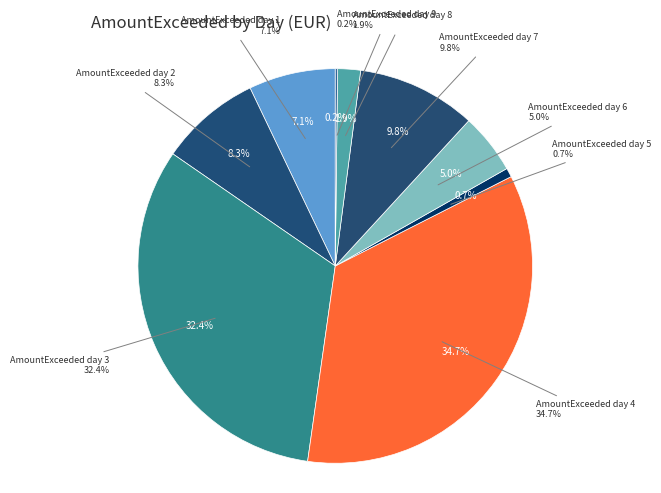

To the nearest percent, what is the combined percentage of AmountExceeded day 8 and AmountExceeded day 6?

7%